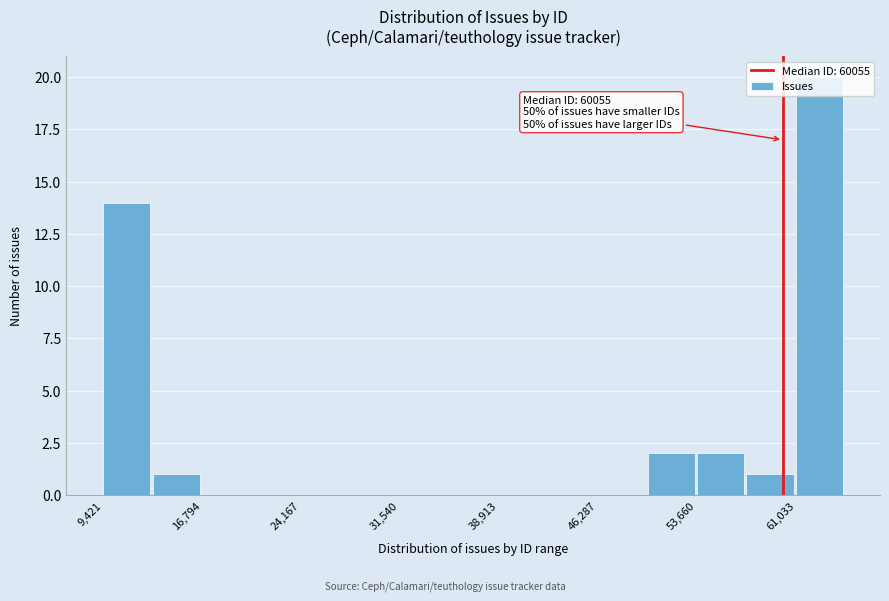

Read against the x-axis, roughly where is the centre of the tallest bar?

63000